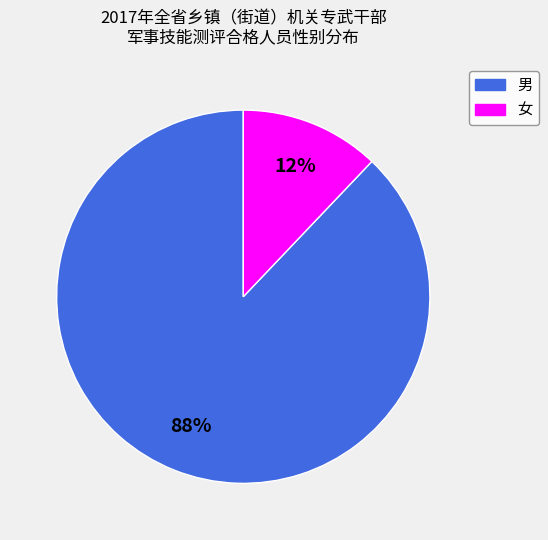

To the nearest percent, what percentage of the pie is 男?

88%